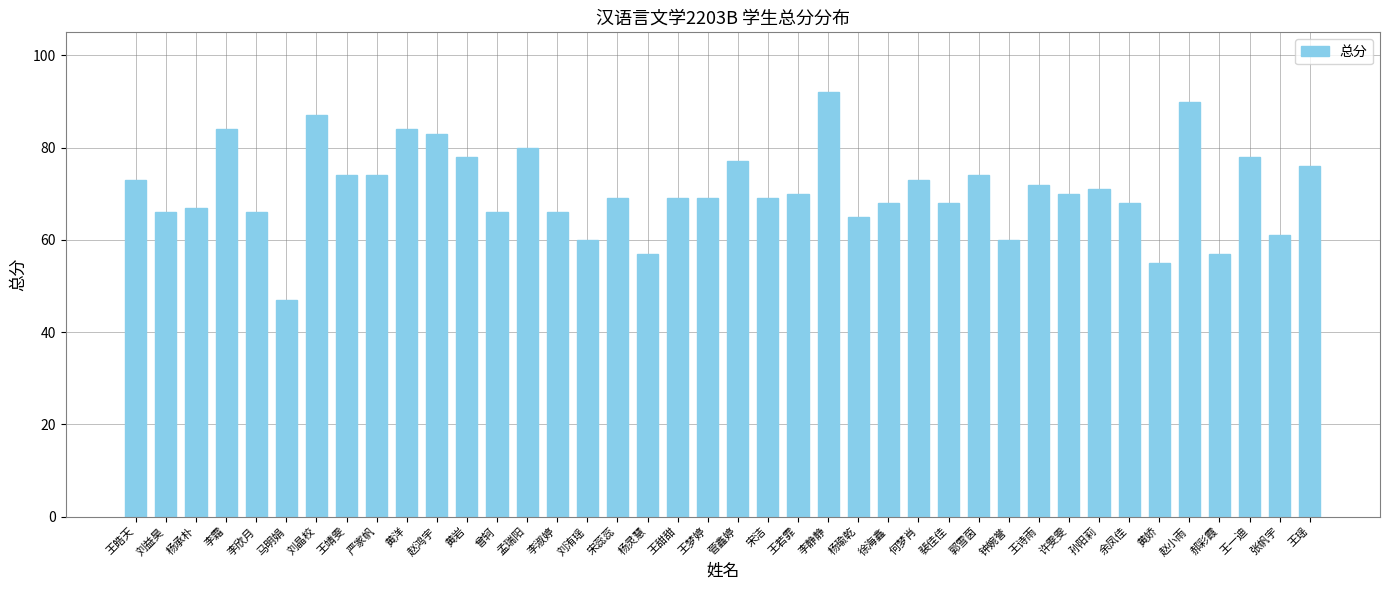

Between 黄娇 and 钟婉誉, which is larger?

钟婉誉